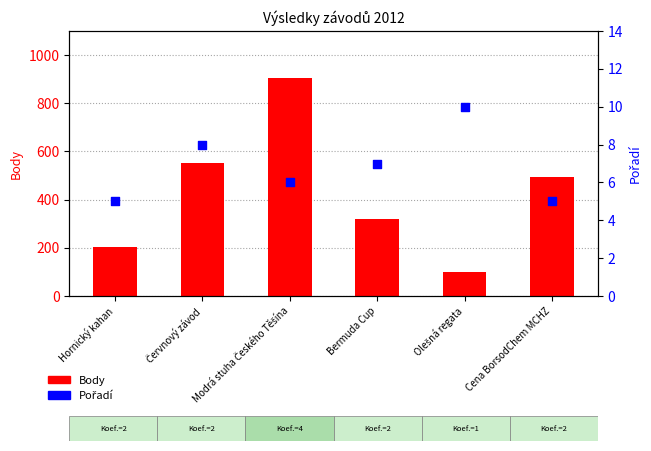

Which series has the largest Y range (max minus min)?

Body